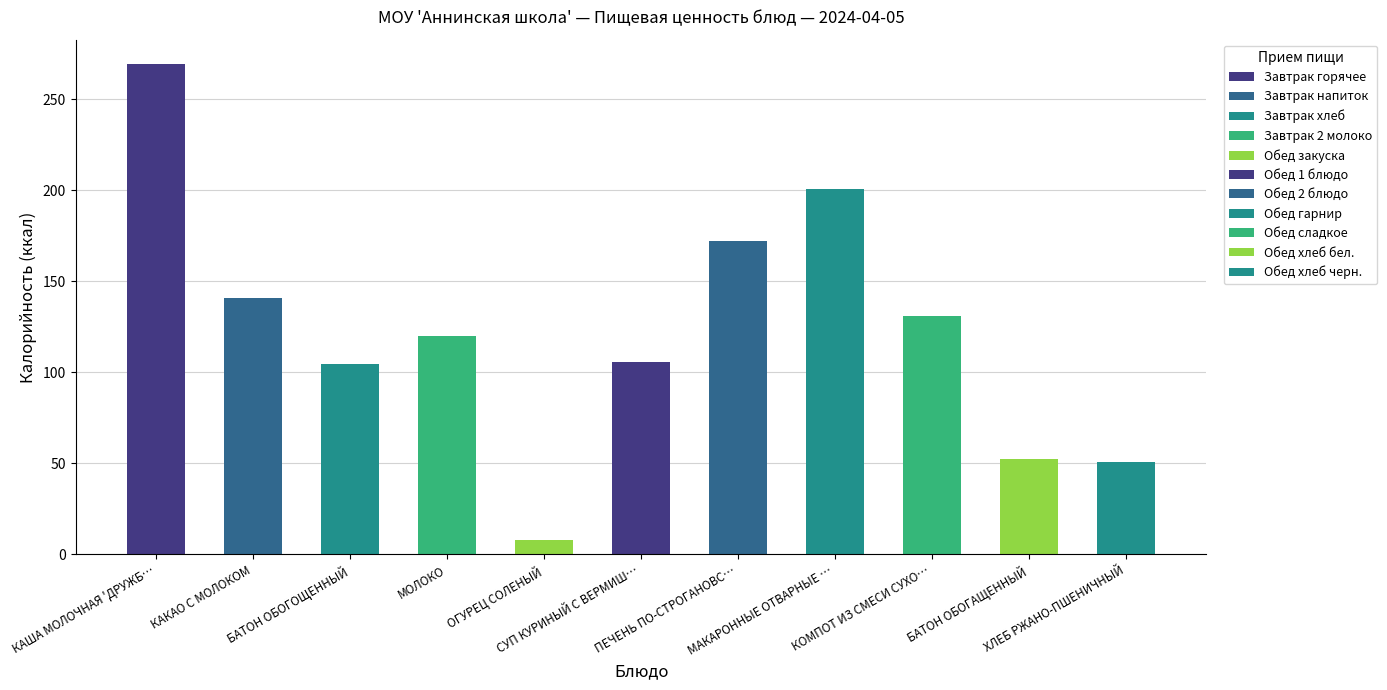

What is the label of the 5th bar from the left?

ОГУРЕЦ СОЛЕНЫЙ